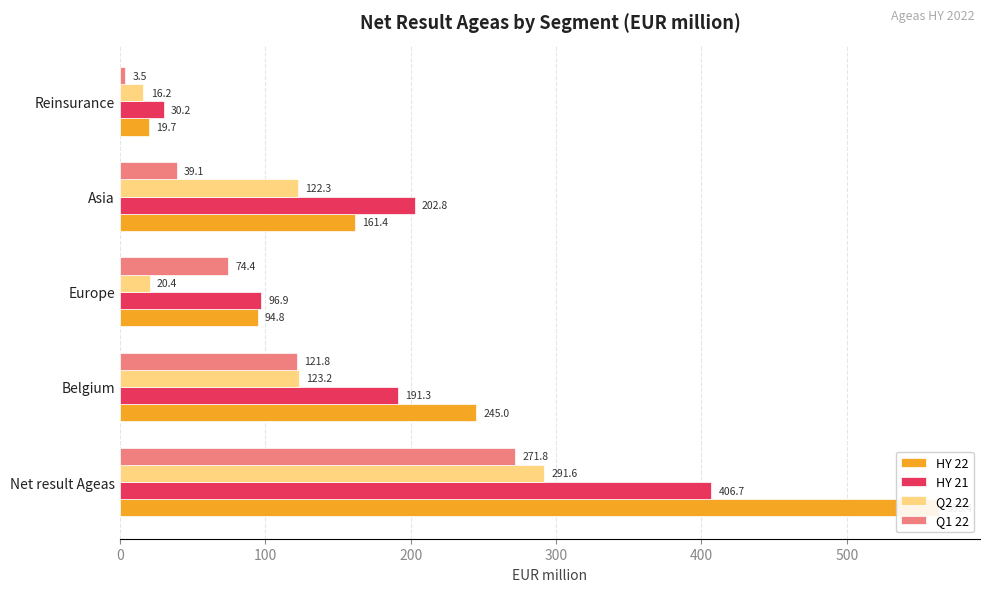

Are the bars grouped side by side (vs. stacked)?

Yes